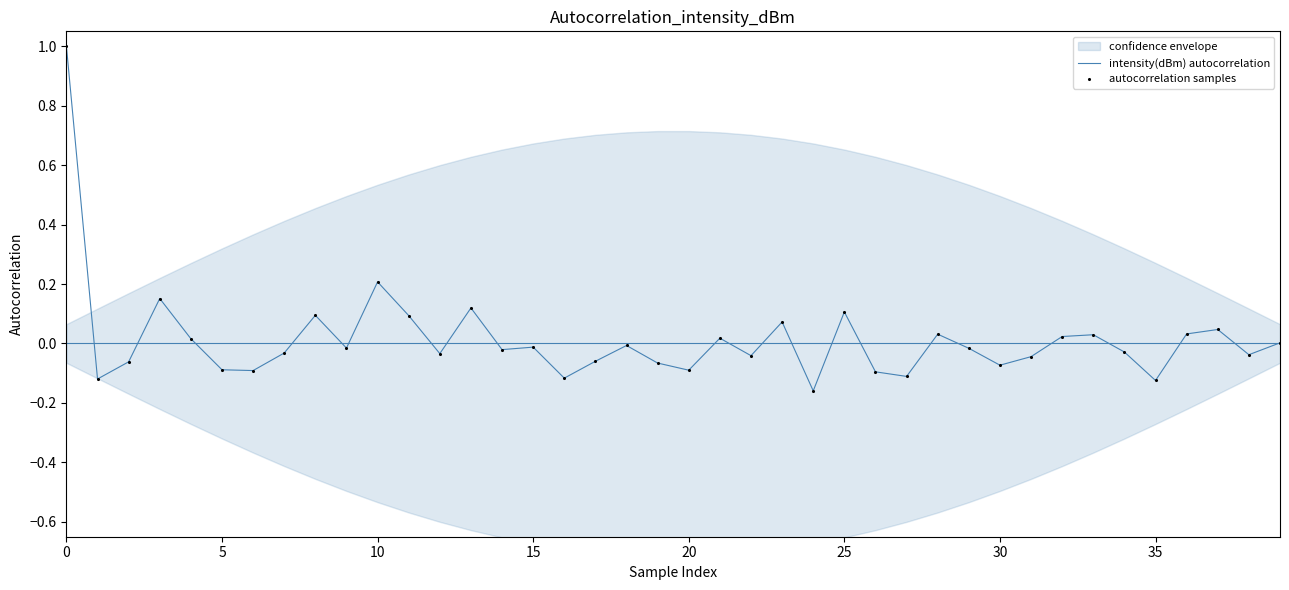

Which series has the widest spread of Y values?

intensity(dBm) autocorrelation